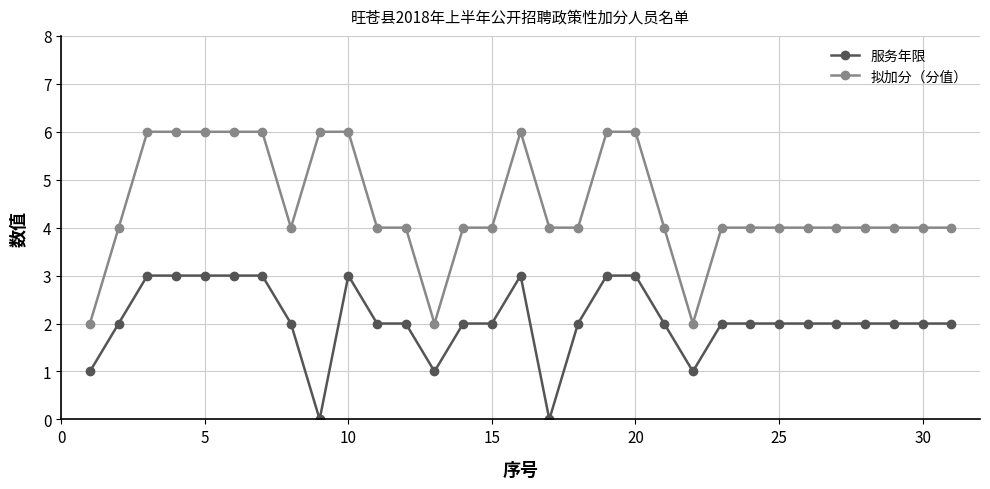

What are all the series names shown in the legend?

服务年限, 拟加分（分值）